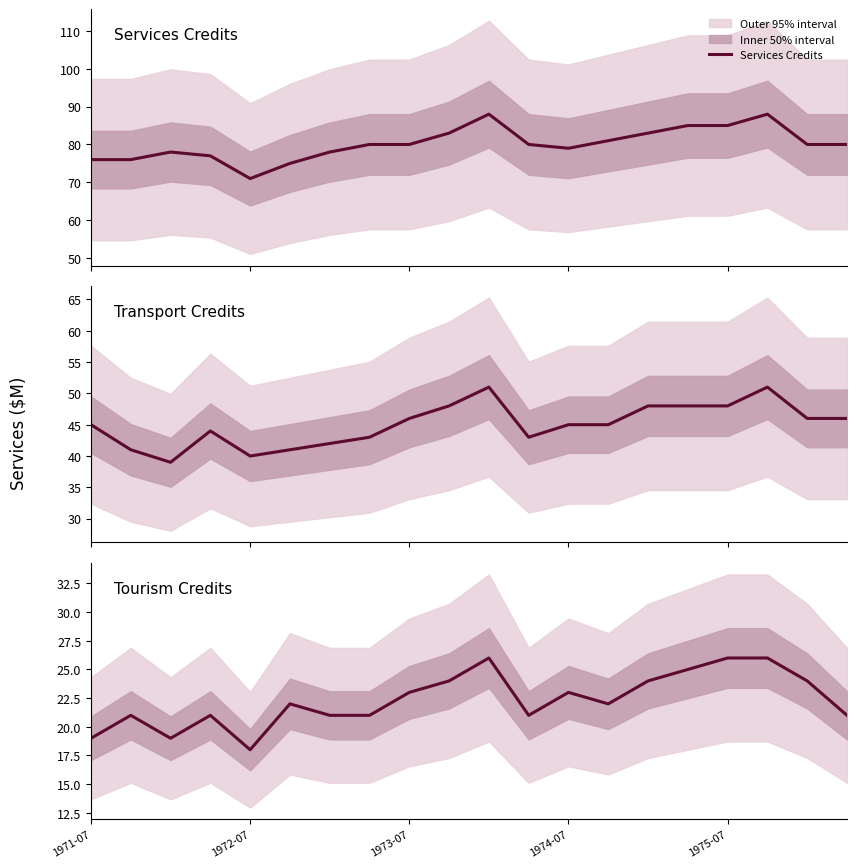

True or false: Tourism Credits and Transport Credits cross at least once.

False